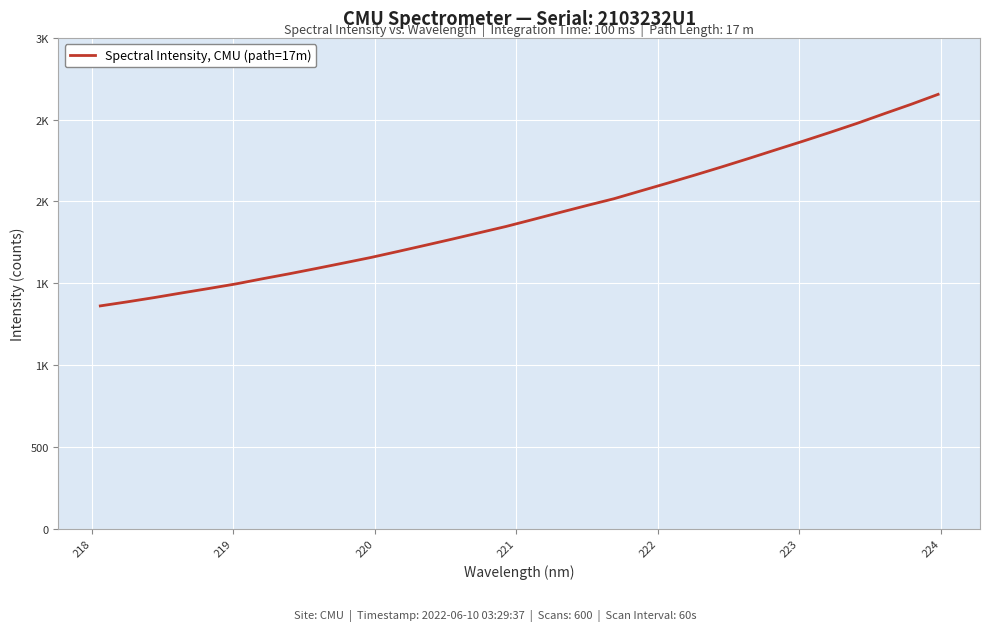

Is this an area chart (filled region under the line)?

No